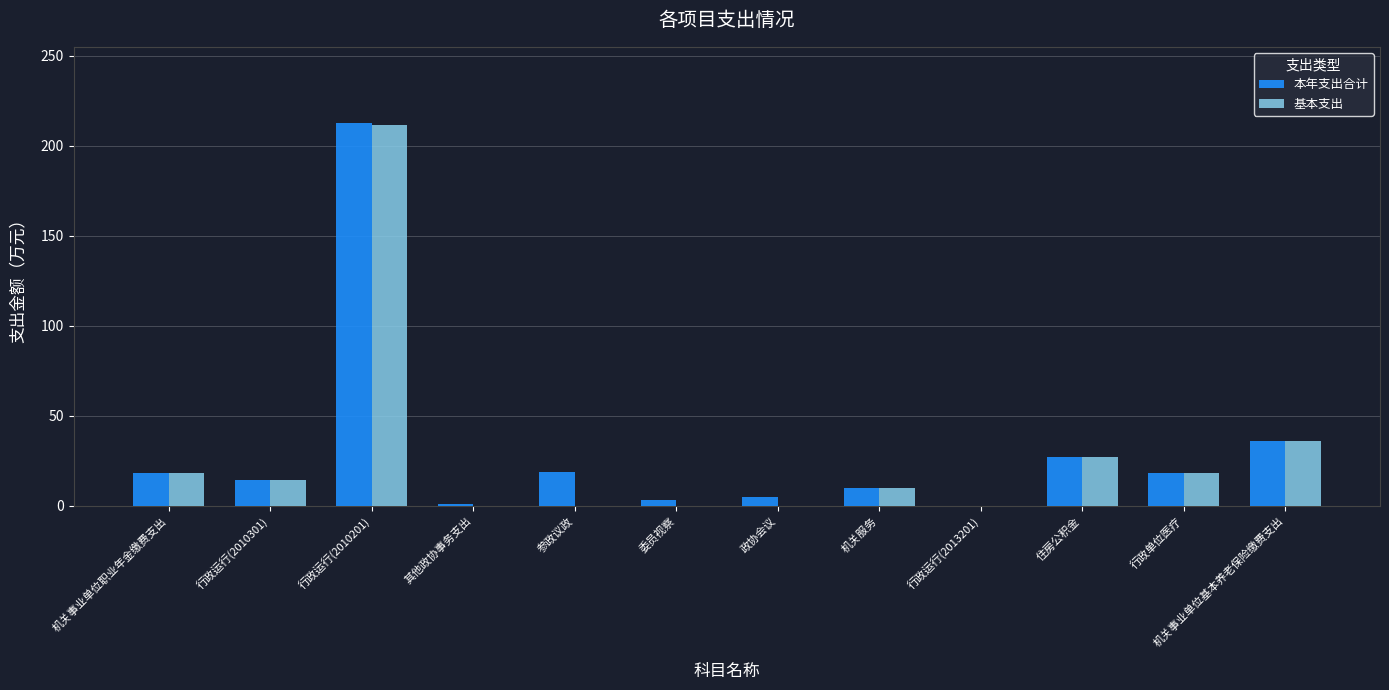

The value of 基本支出 at 委员视察 is 0.0. True or false?

True